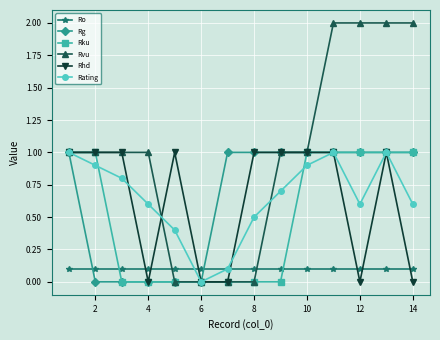

What is the maximum value shown in the chart?

2.0